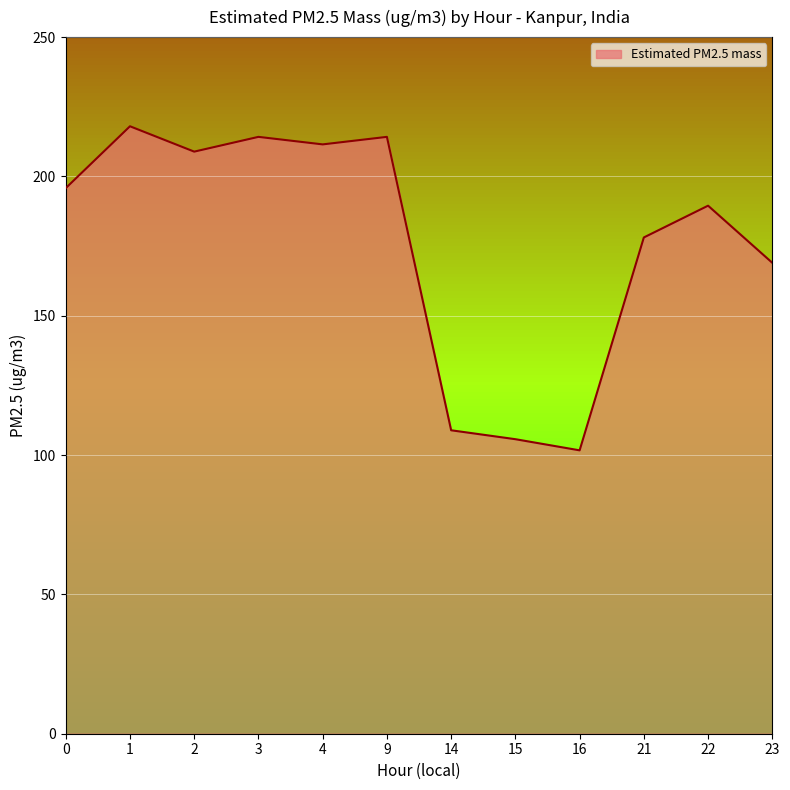

What is the difference between the maximum and minimum values?

116.3